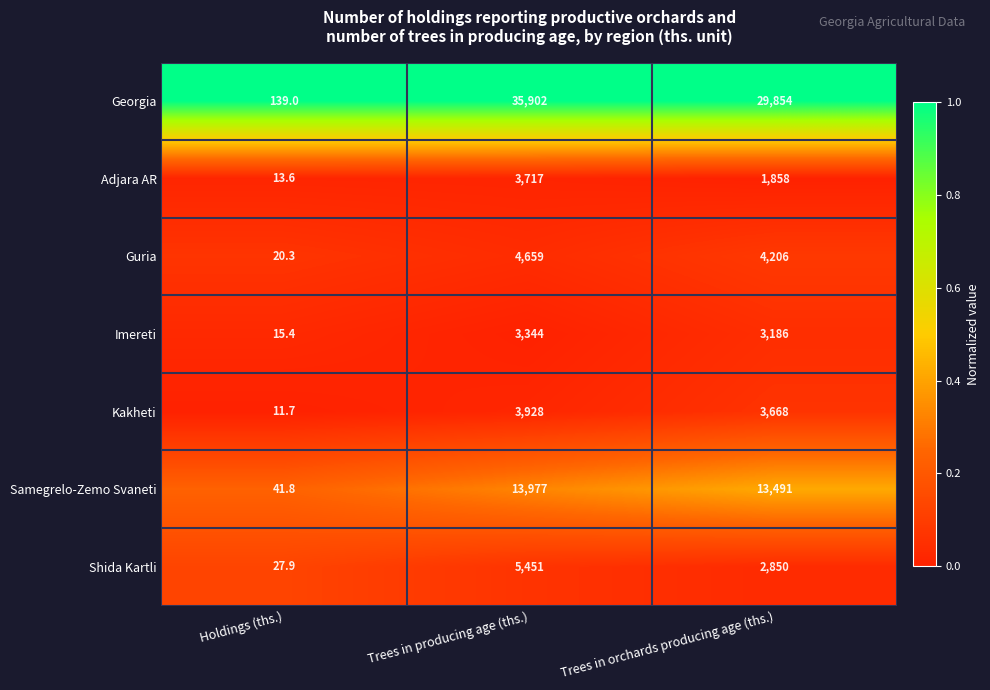

Which series has the widest spread of values?

Georgia